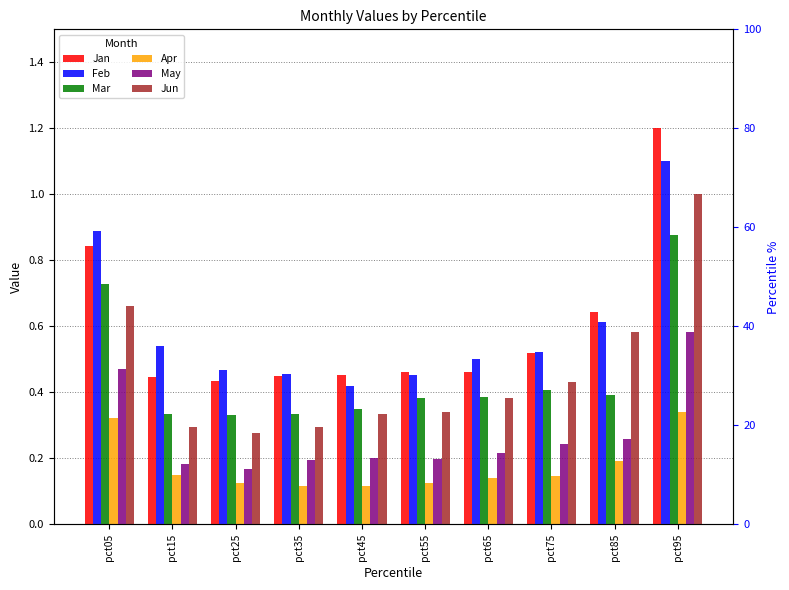

What is the value of the Apr bar at the 3rd from the left?

0.1